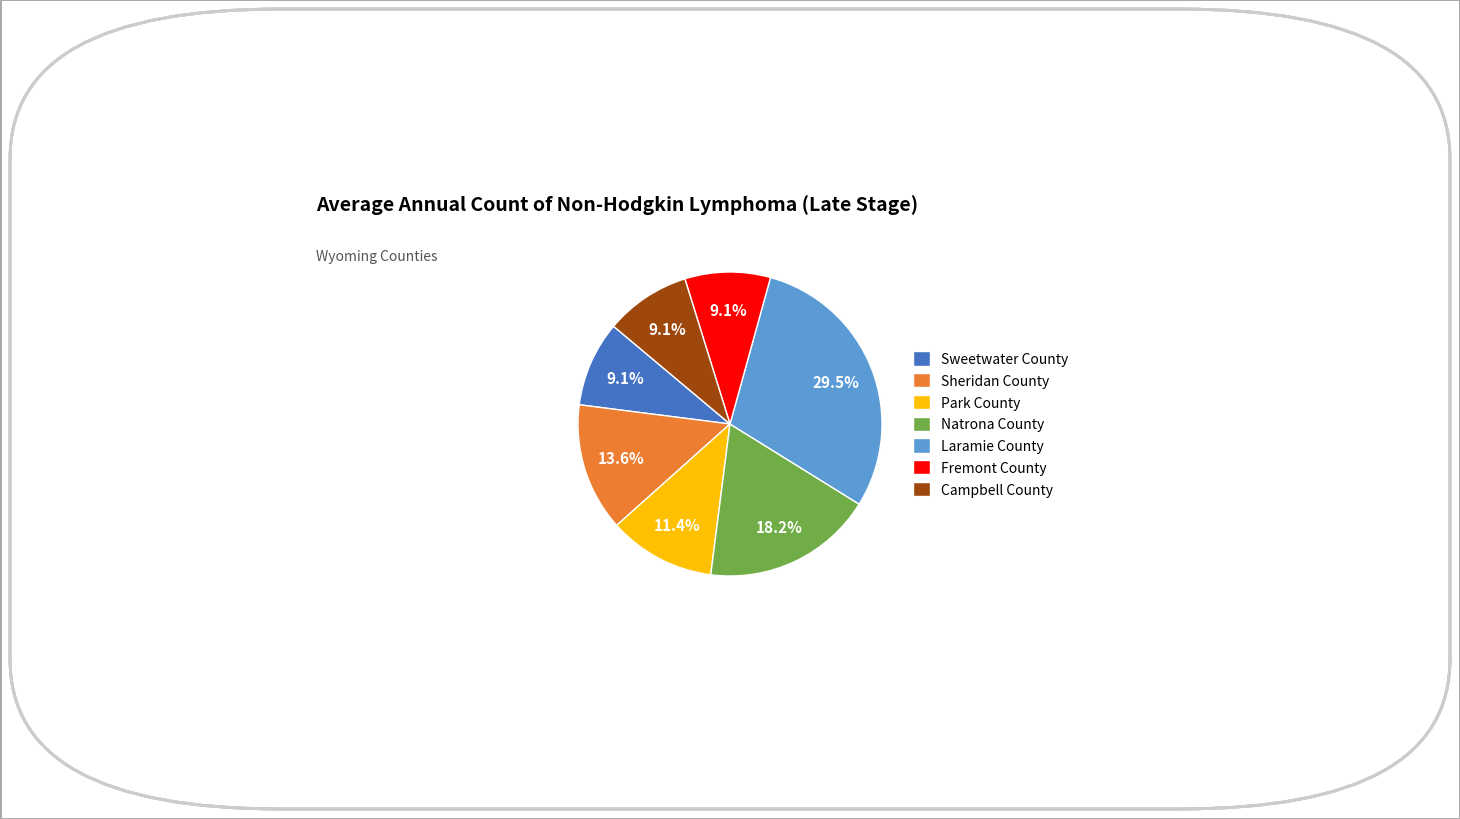

Does Sheridan County account for over 50% of the chart?

No